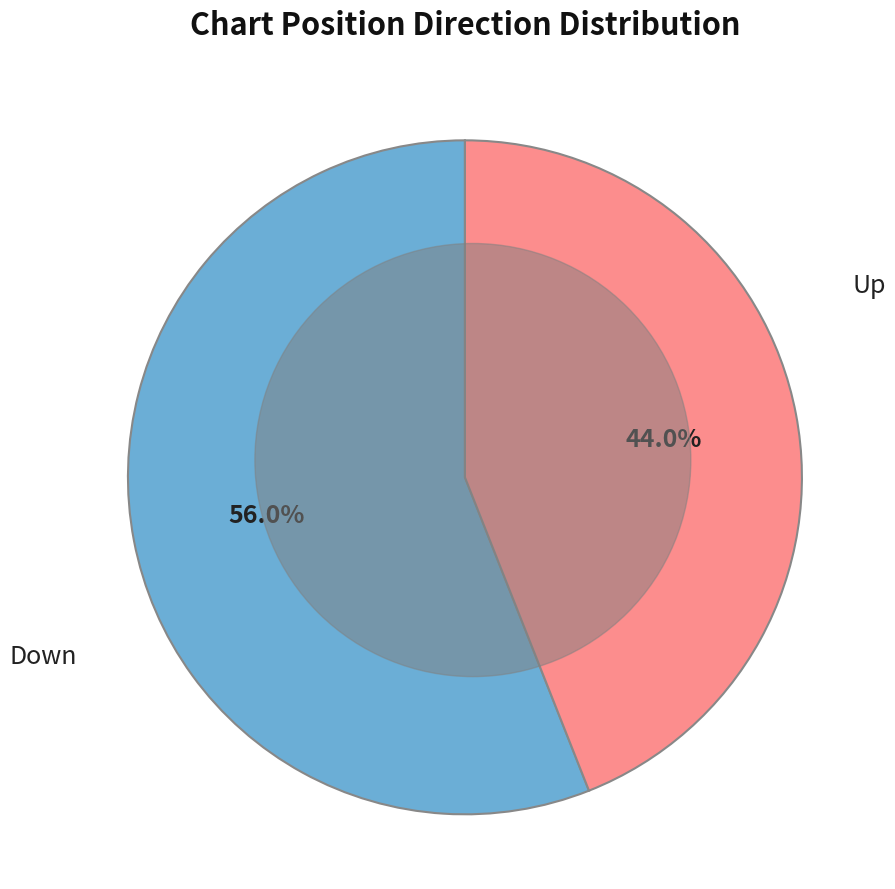

Is there a majority slice in this chart?

Yes